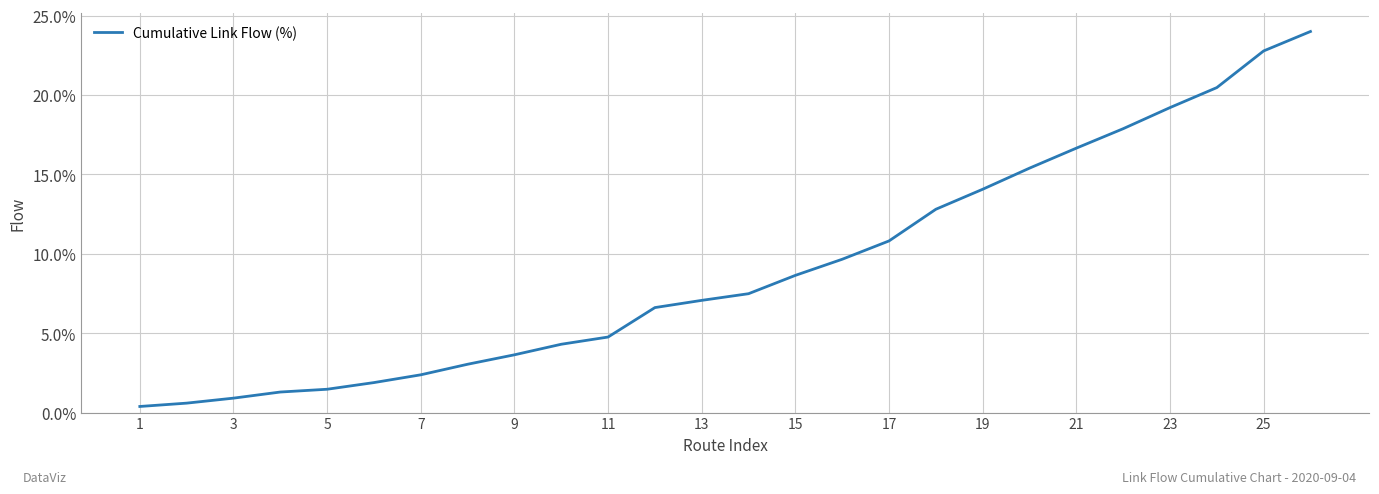

What is the difference between the maximum and minimum values?

23.6